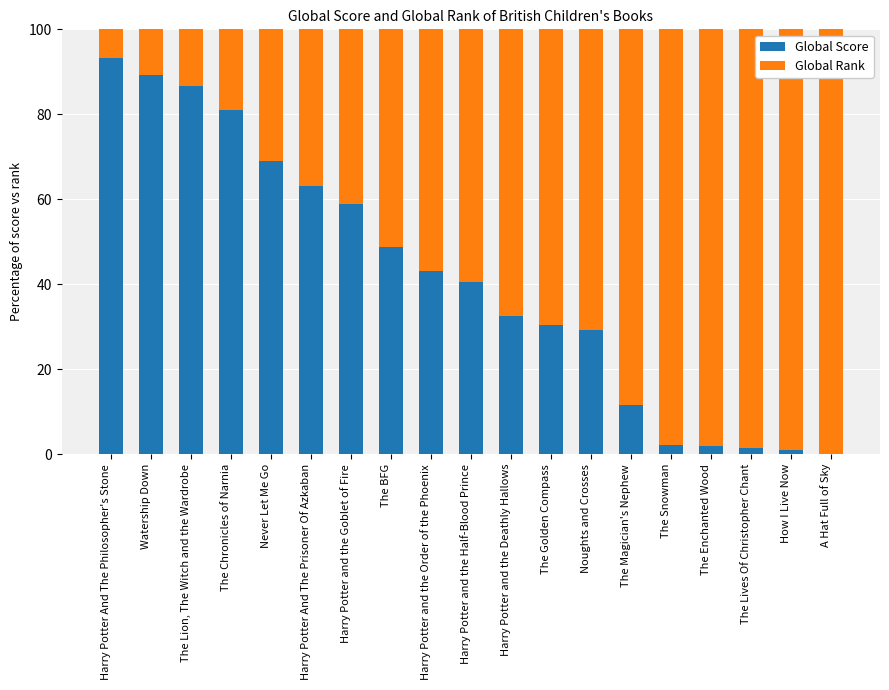

Is it true that Global Score equals 58.6 at Harry Potter and the Order of the Phoenix?

False